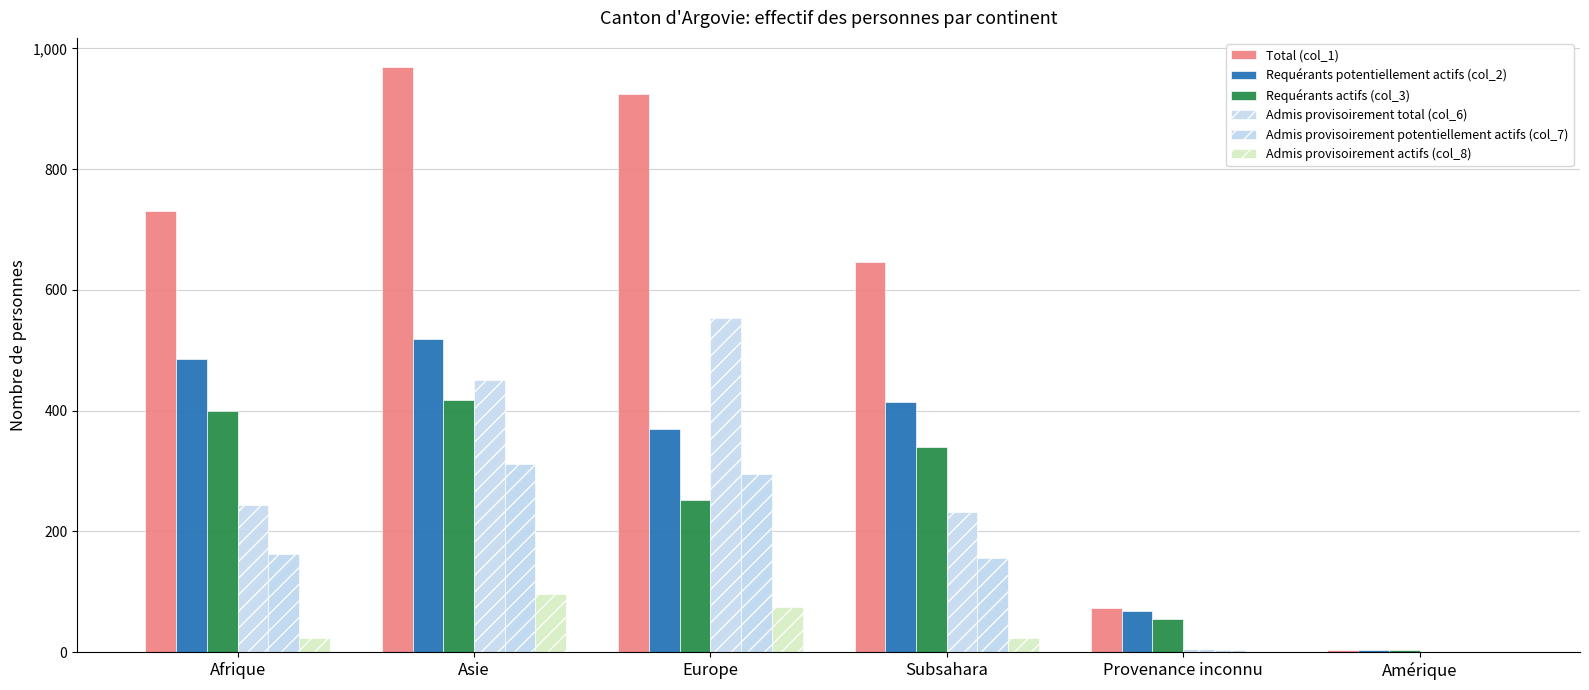

How many data points does each series have?

6